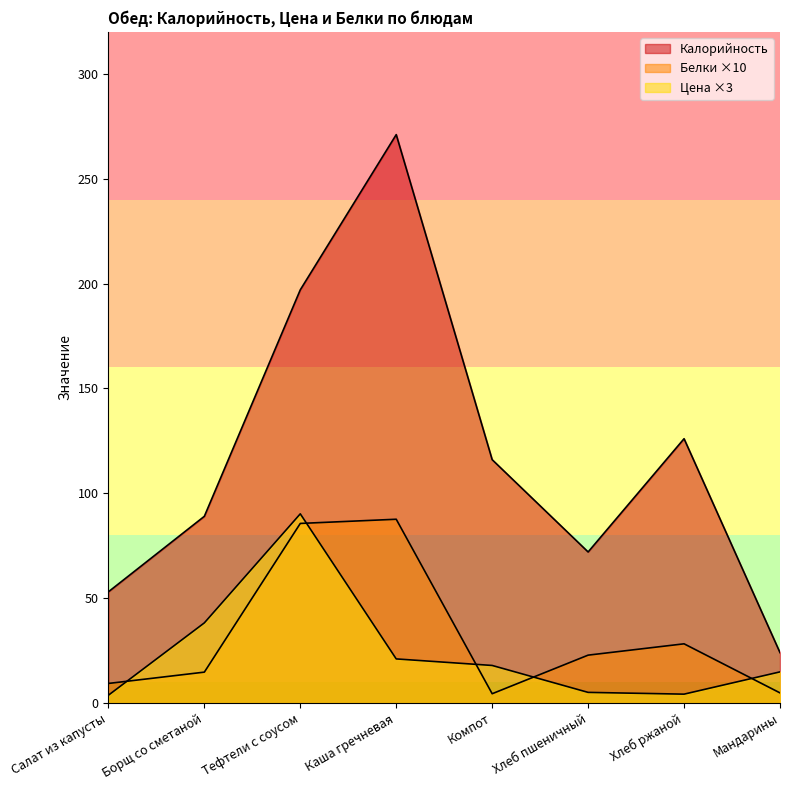

What is the difference between the highest and lowest values at Тефтели с соусом?

111.4